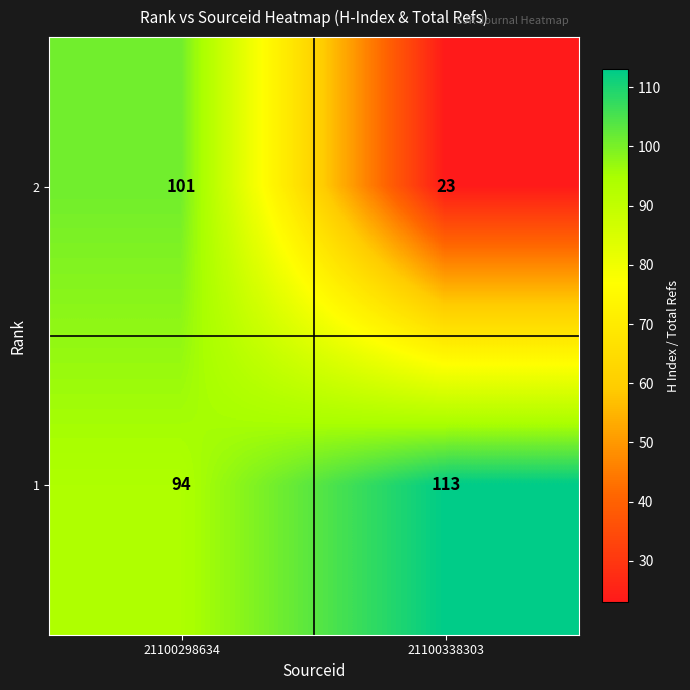

What value does the 2 series have at 21100298634, to the nearest 5?

100